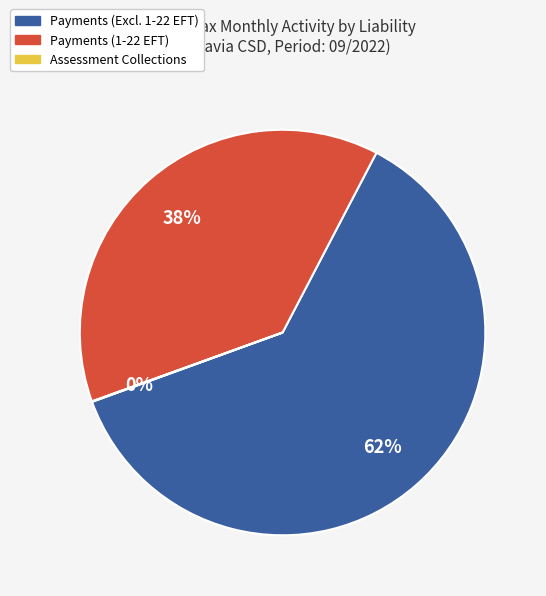

What percentage is the Payments (1-22 EFT) slice, to the nearest percent?

38%